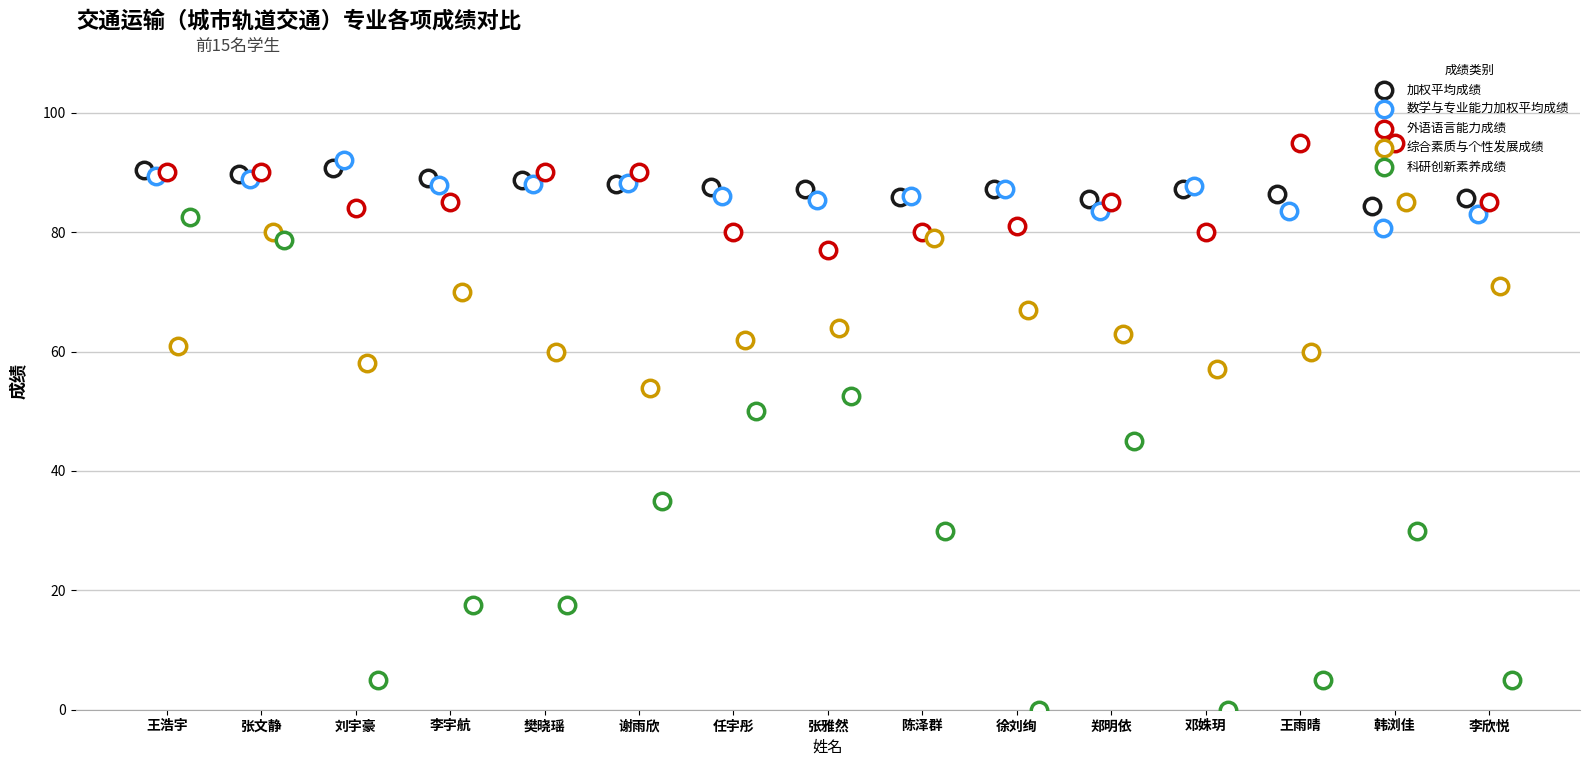

At how many categories does at least one series exceed 88?

8